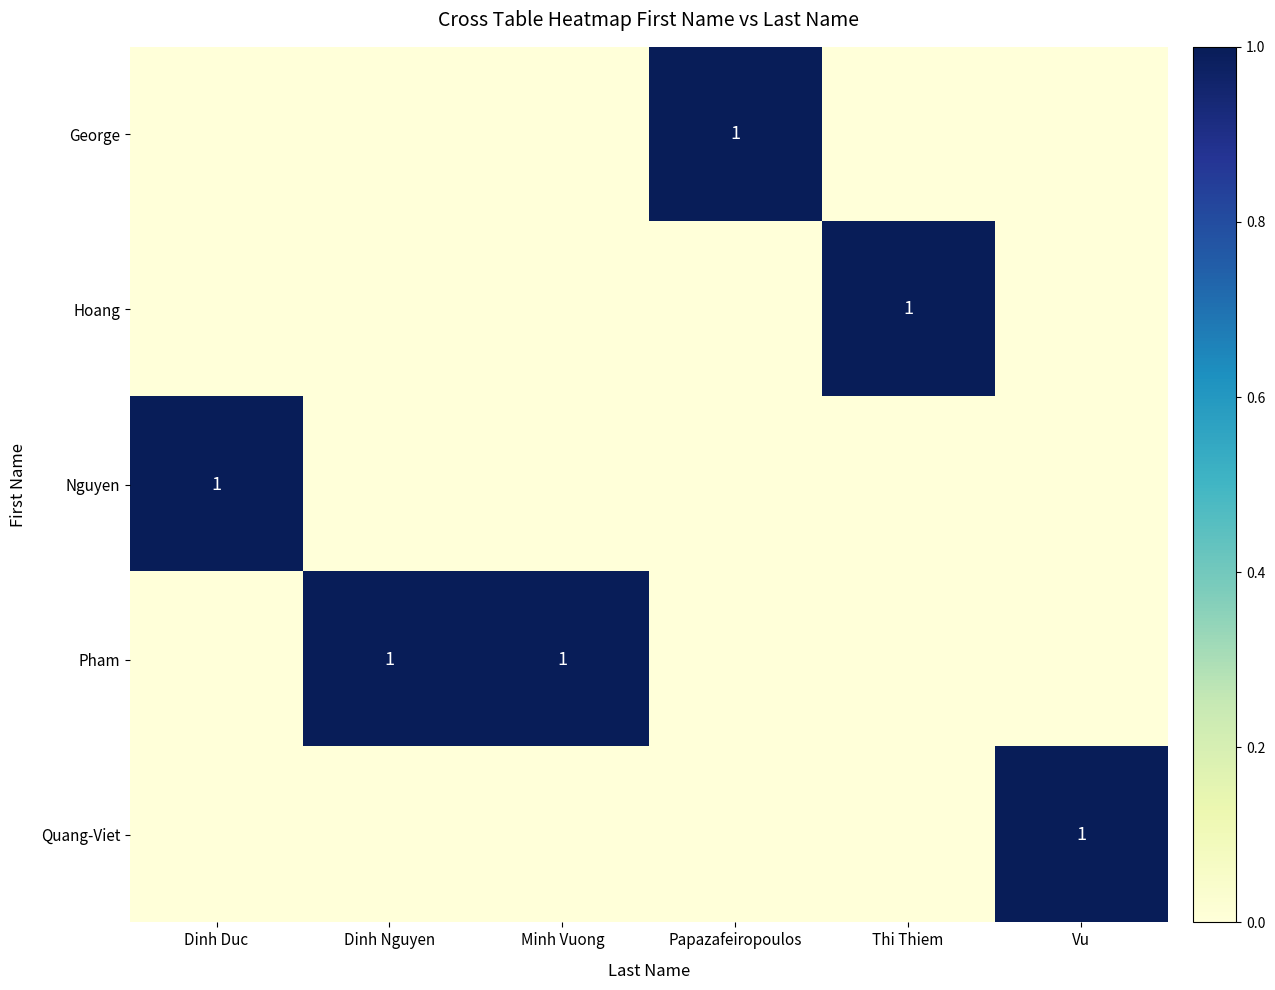

Count the number of categories in the chart.

6